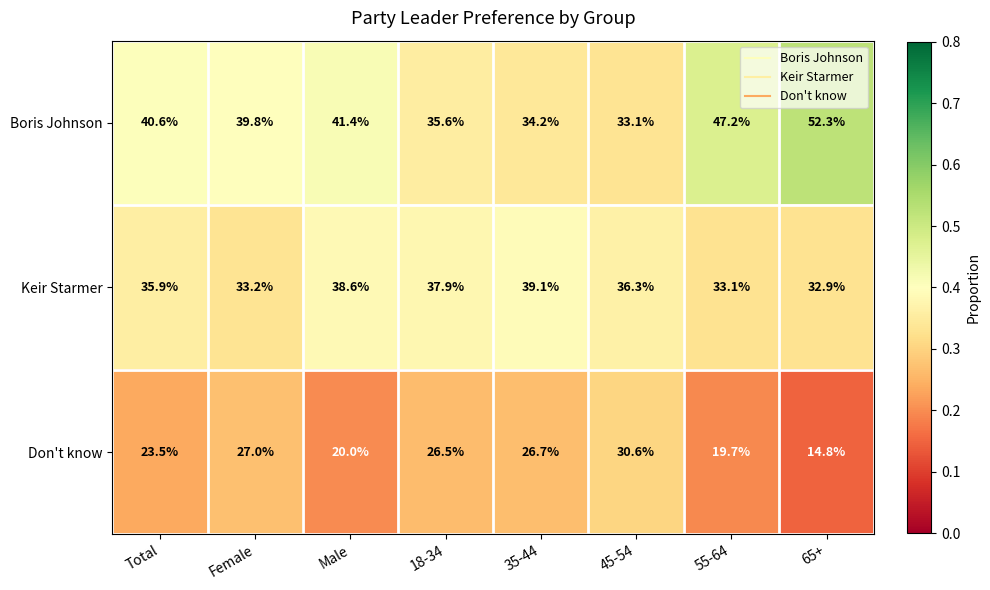

What is the total value across all series at 55-64?

100.0